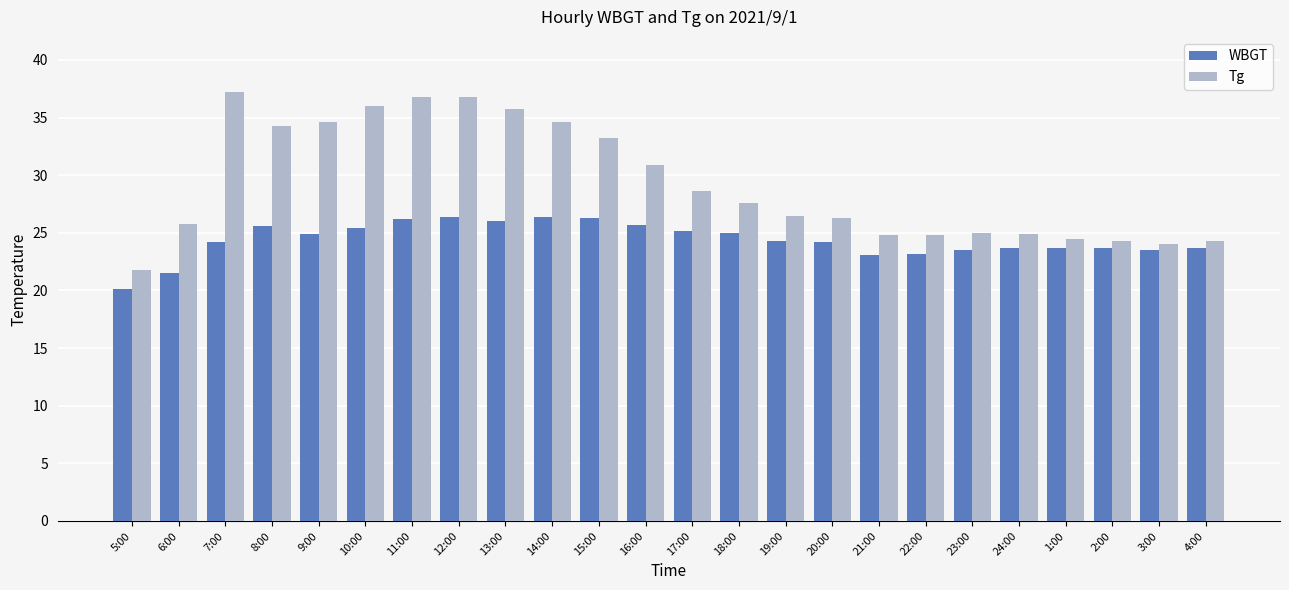

Read the WBGT value at 23:00.

23.5